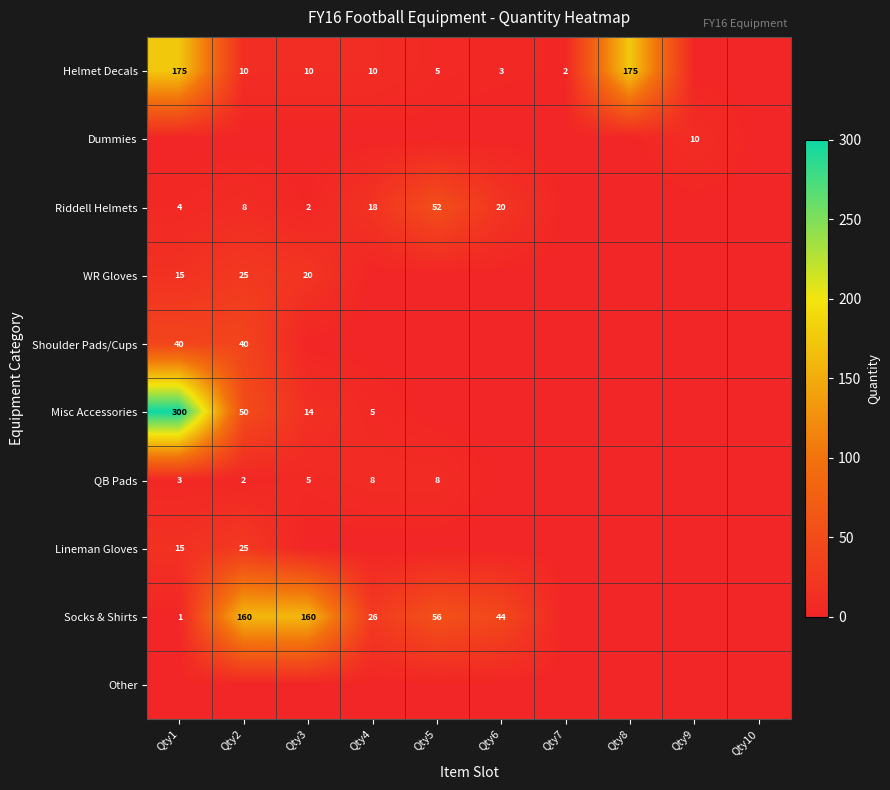

What is the total value across all series at Qty5?

121